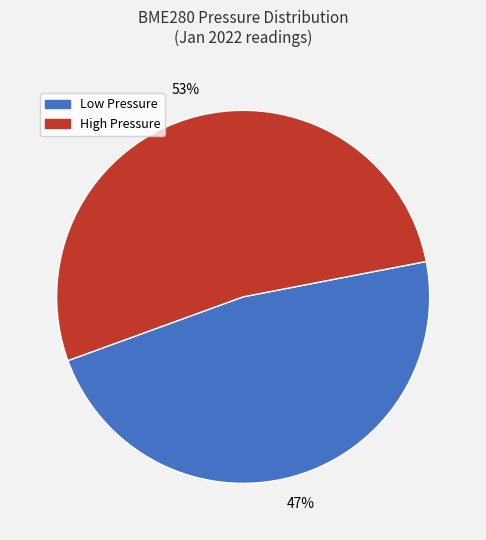

Is there any slice that represents more than half of the pie?

Yes